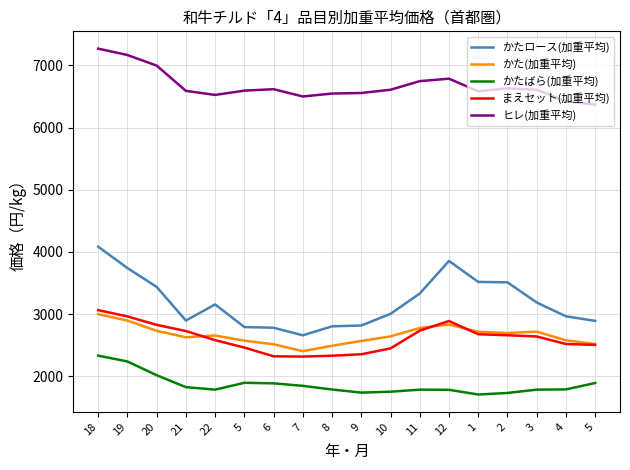

At which category does the chart reach its peak across all series?

18